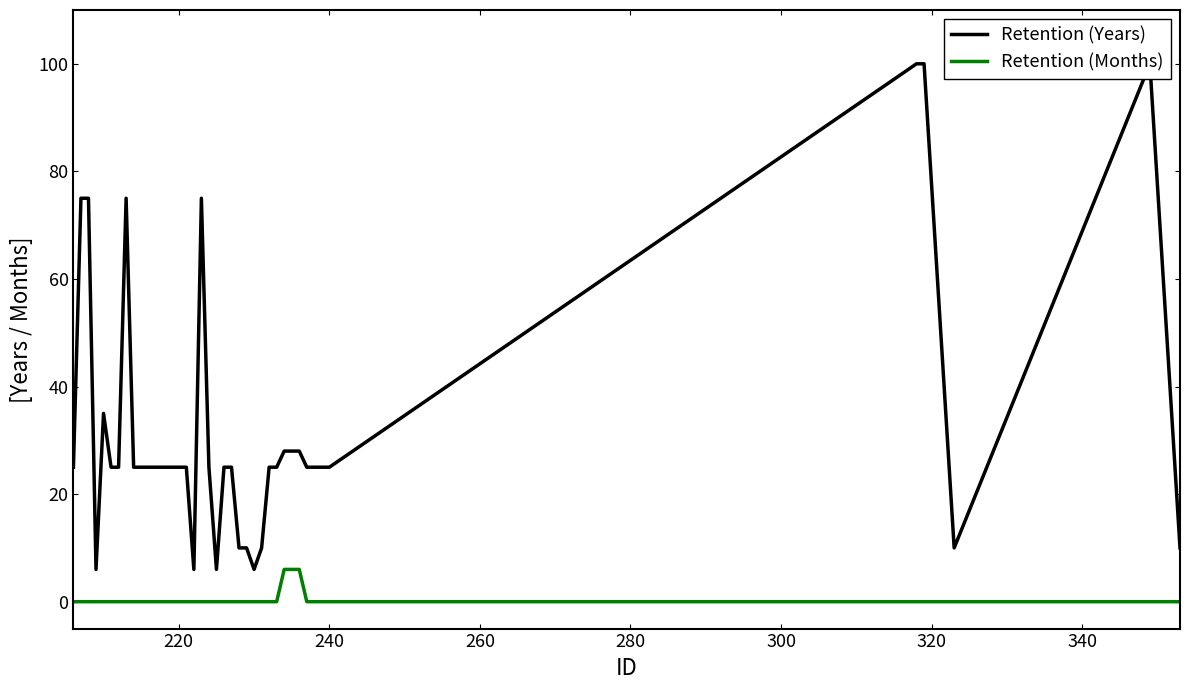

True or false: Retention (Months) and Retention (Years) cross at least once.

False